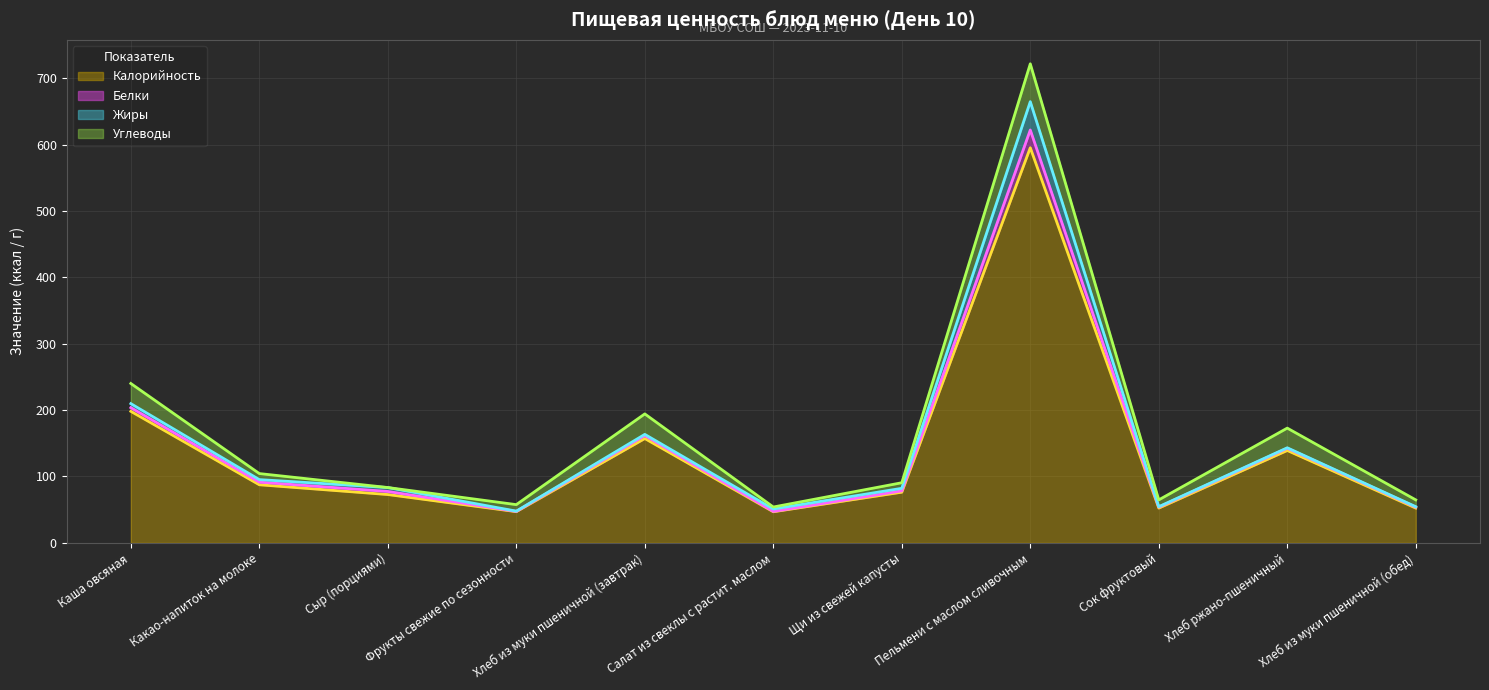

What is the highest value of the Калорийность series?

595.3